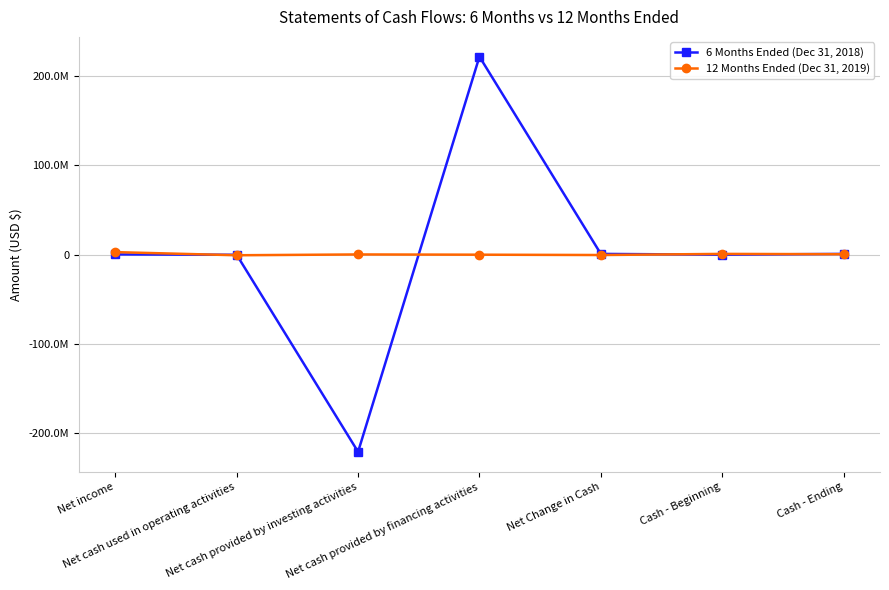

Is this an area chart (filled region under the line)?

No